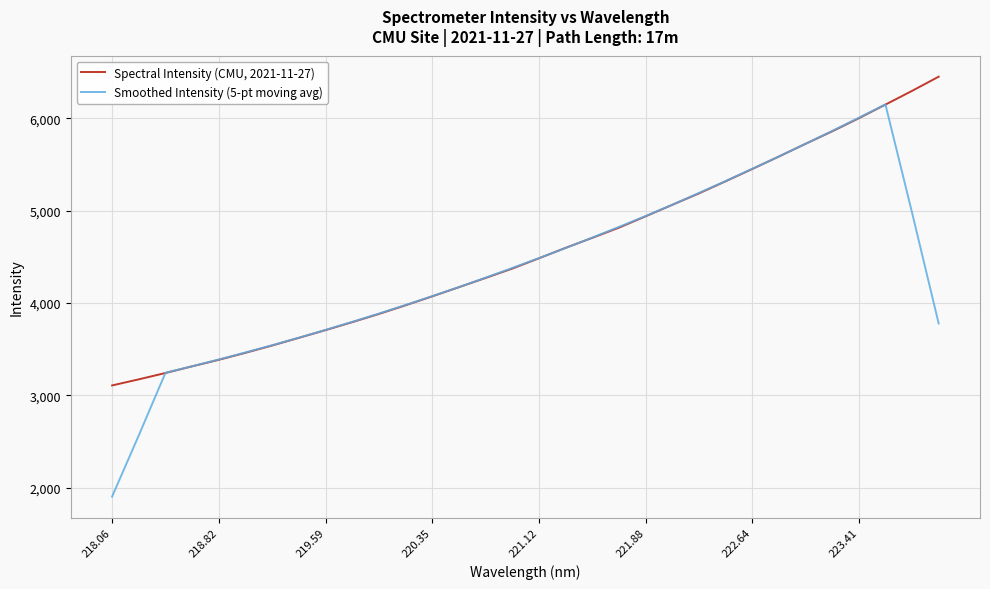

List the series in order of their overall mean, highest first.

Spectral Intensity (CMU, 2021-11-27), Smoothed Intensity (5-pt moving avg)